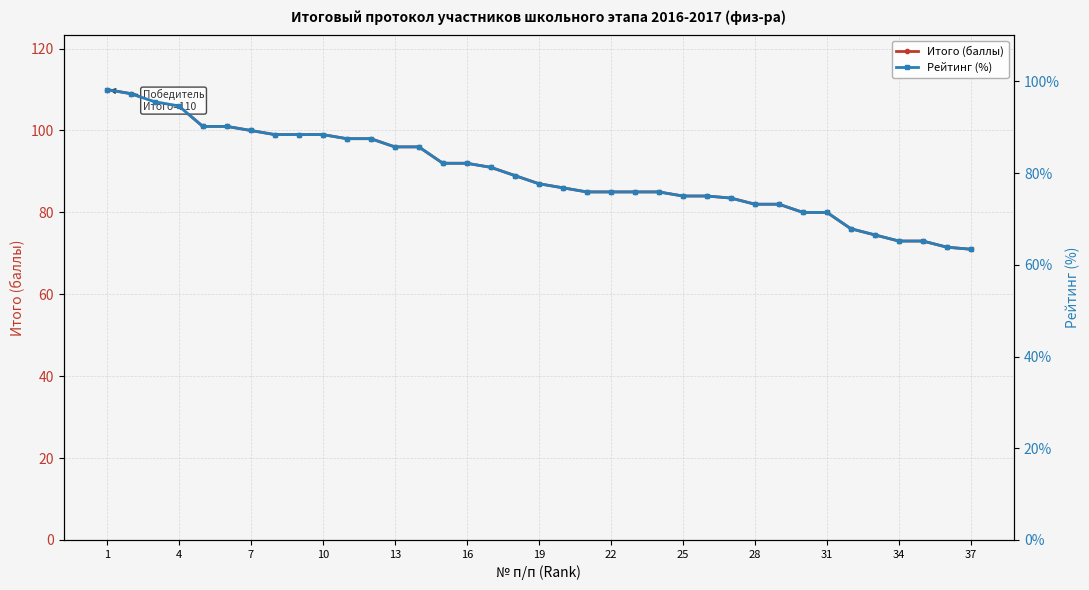

The value of Итого (баллы) at 13 is 96.0. True or false?

True